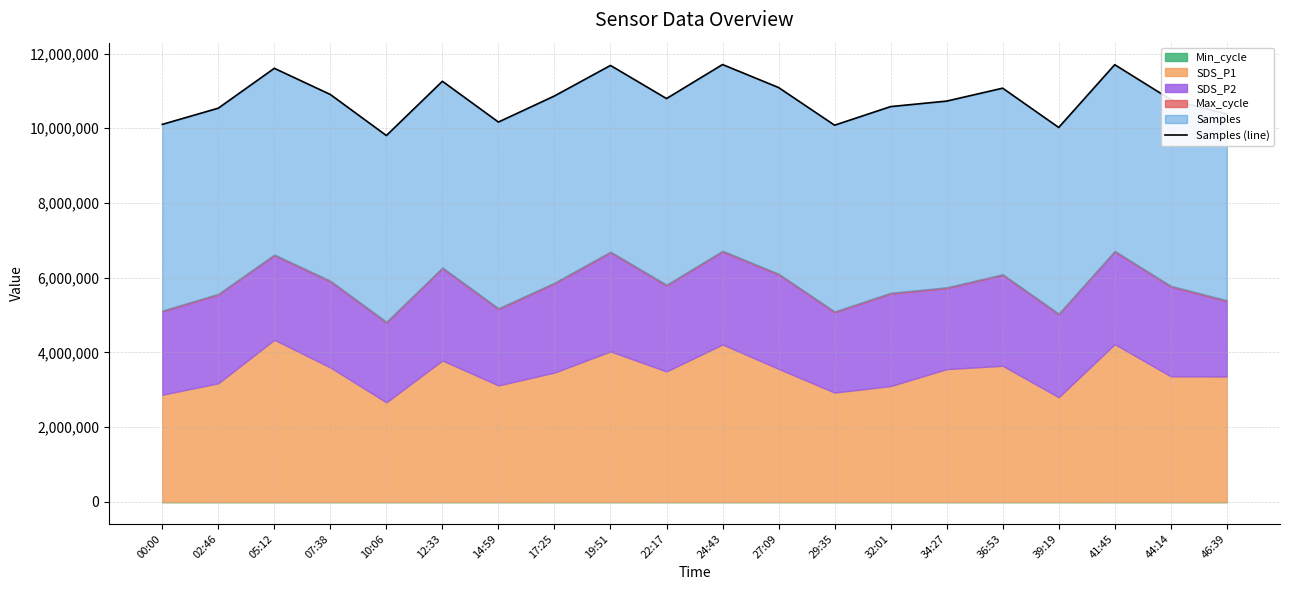

At which category does the data reach its first local peak?

05:12